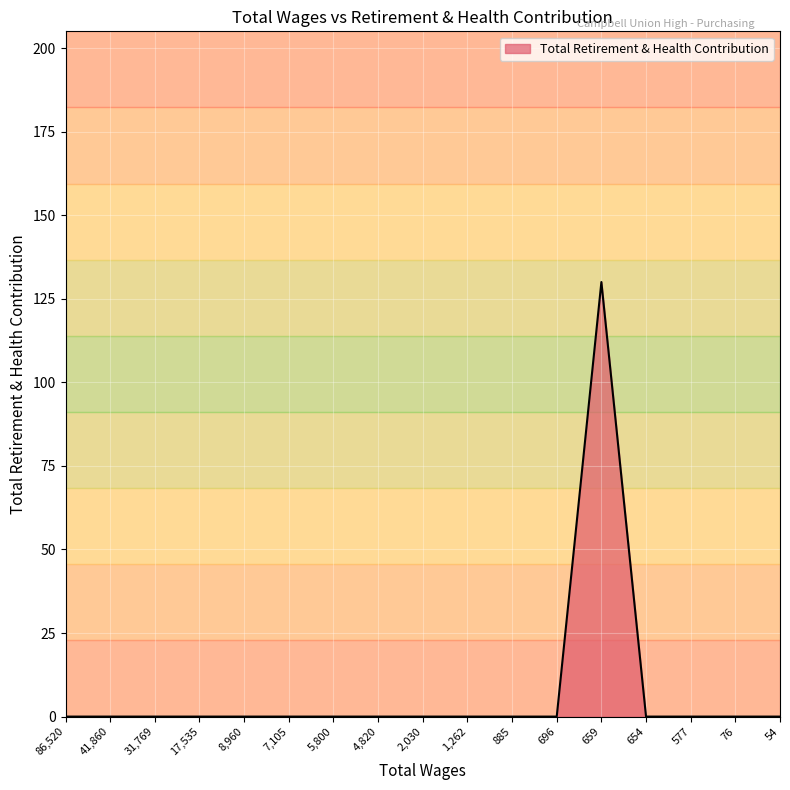

What is the maximum value shown in the chart?

130